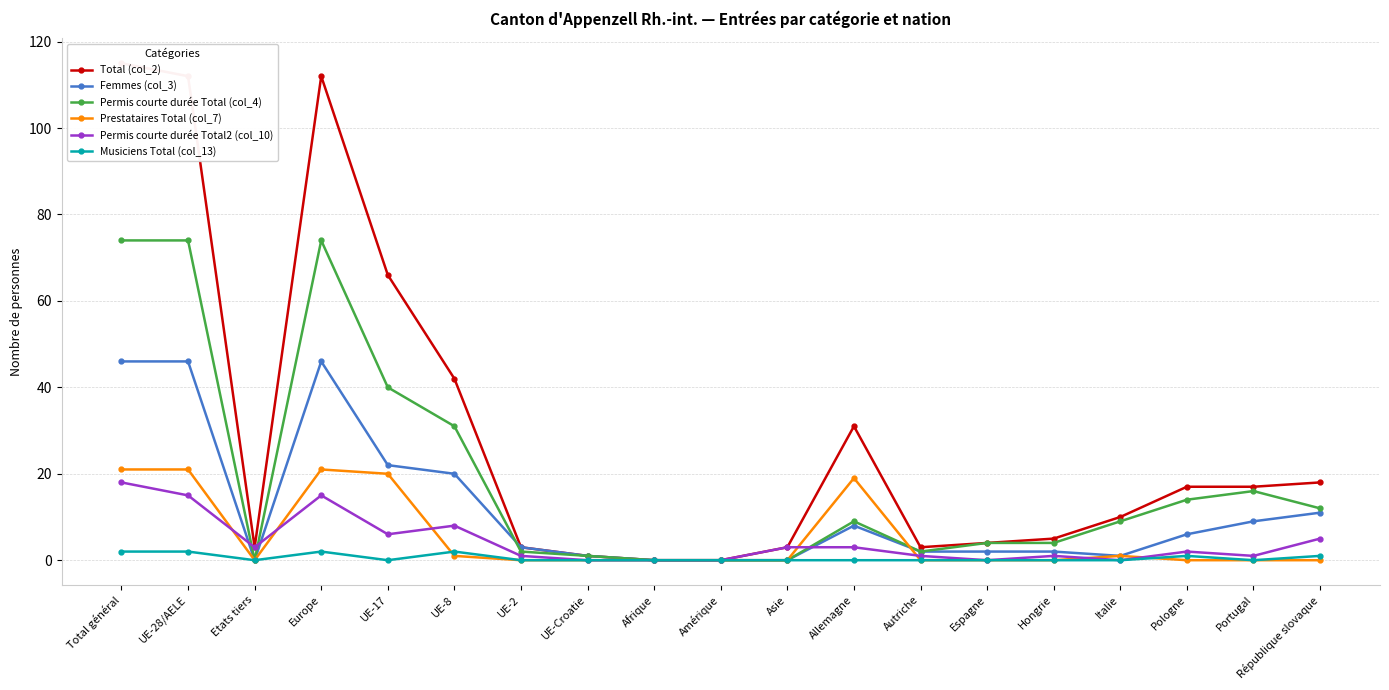

What position from the right is UE-17?

15